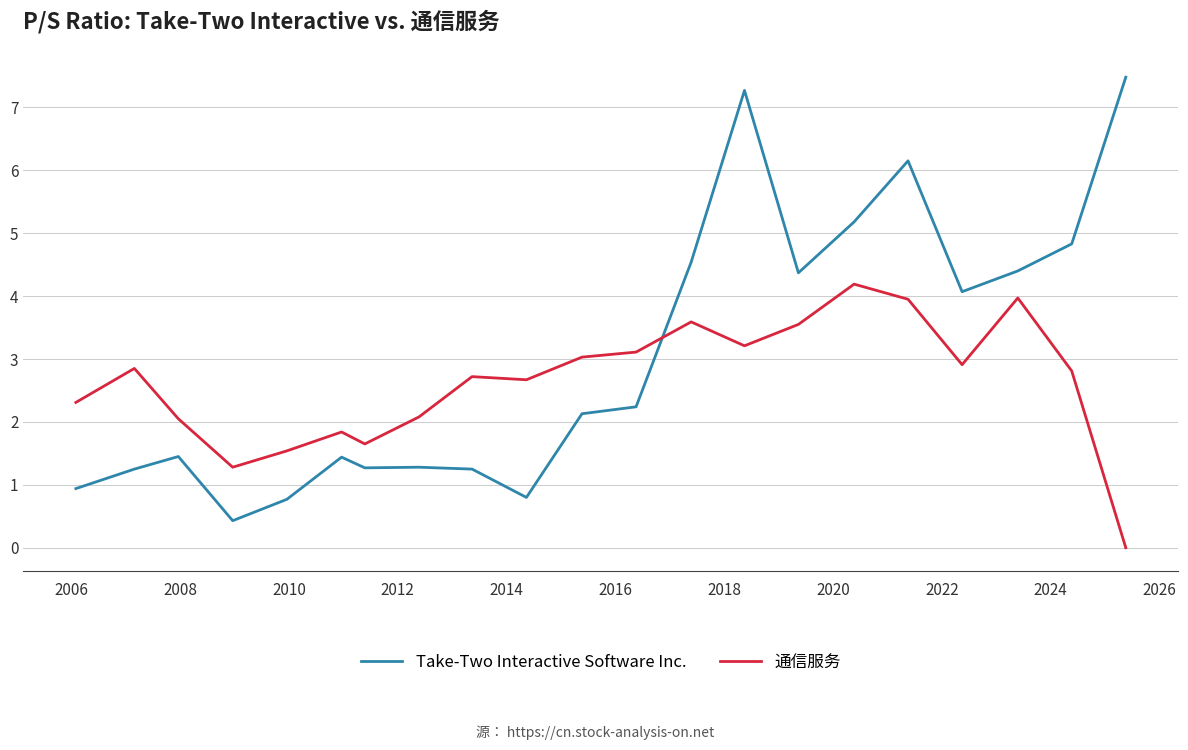

List the series in order of their overall mean, lowest first.

通信服务, Take-Two Interactive Software Inc.